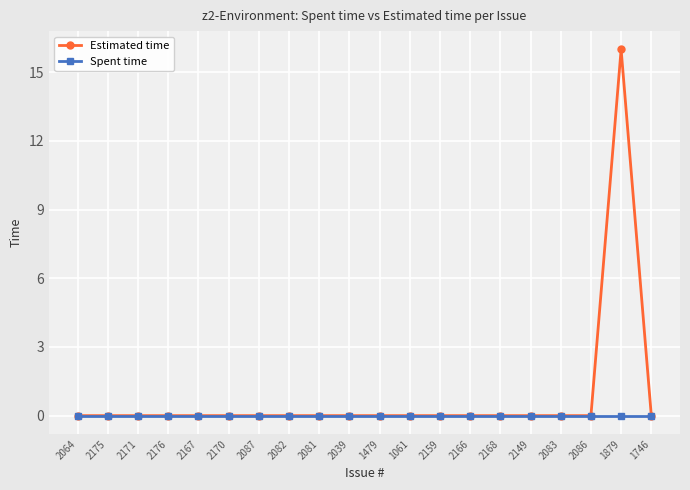

Which label corresponds to the largest value in the chart?

1879